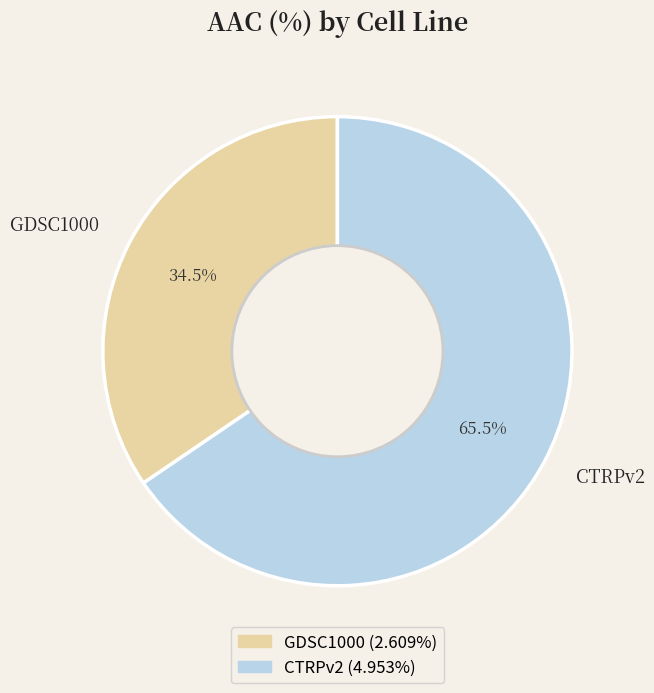

What is the ratio of the value at CTRPv2 to the value at GDSC1000?

1.9